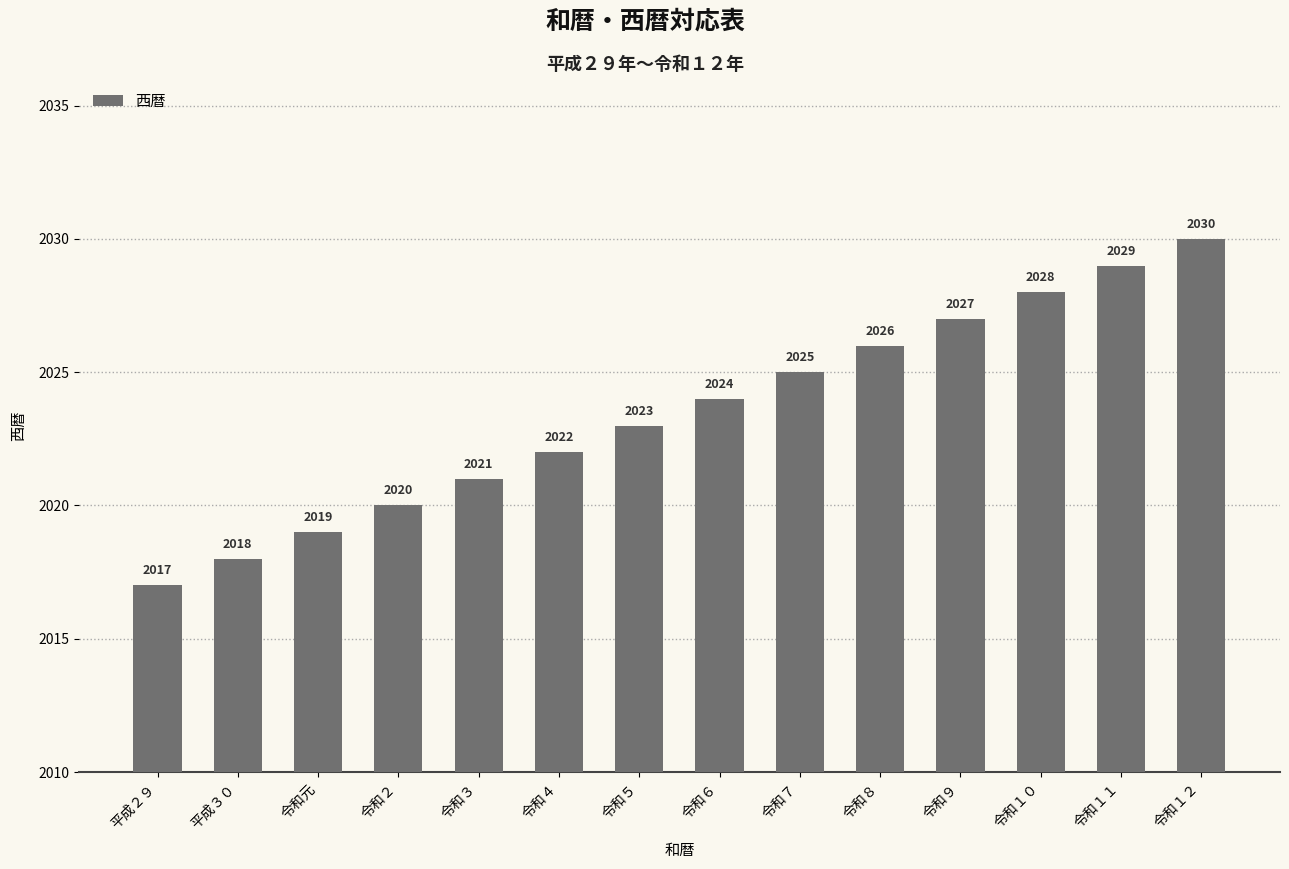

What is the sum of the values at 令和８ and 令和１１?

4055